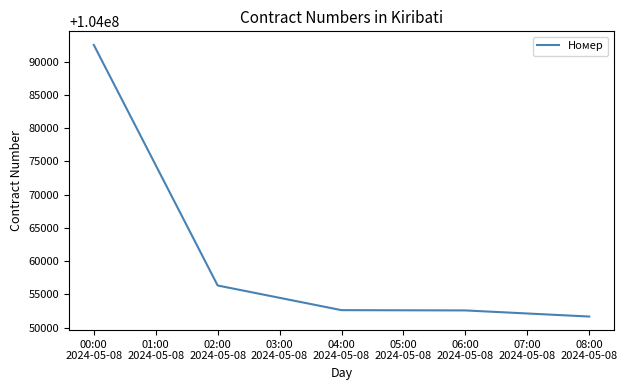

What is the difference between the second highest and minimum values?

4667